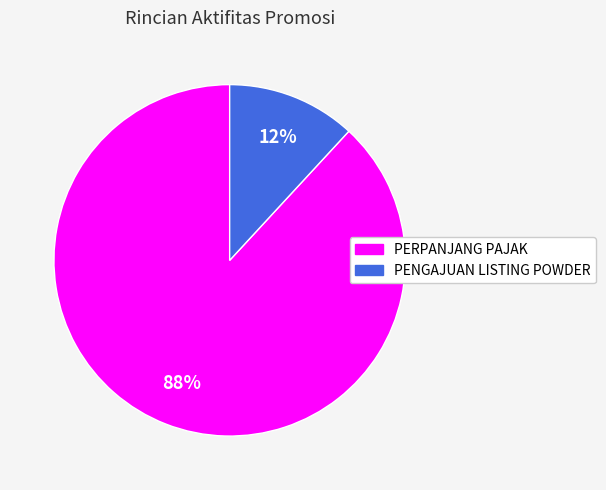

To the nearest percent, what percentage of the pie is PENGAJUAN LISTING POWDER?

12%